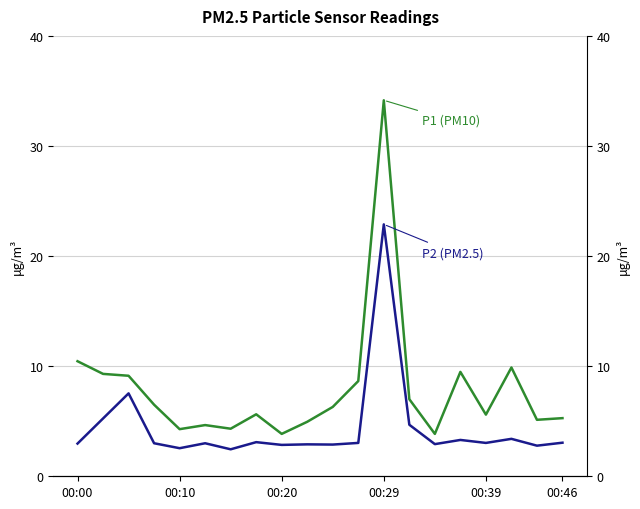

True or false: P2 (PM2.5) has a value of 1.9 at 14.

False